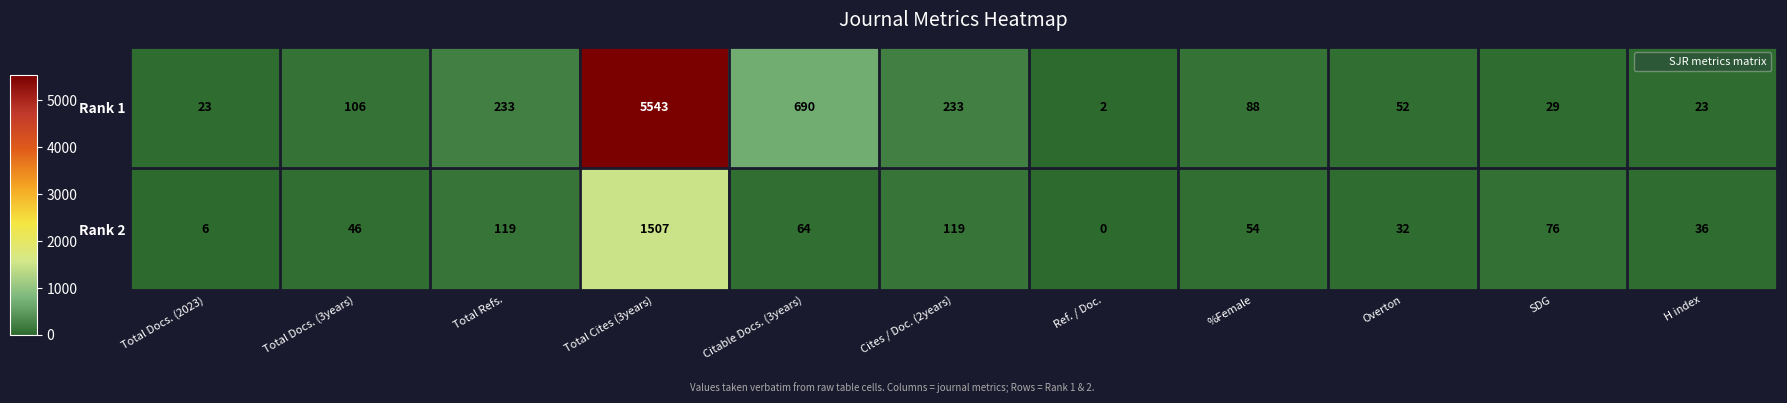

Is it true that Rank 2 equals 54 at %Female?

True